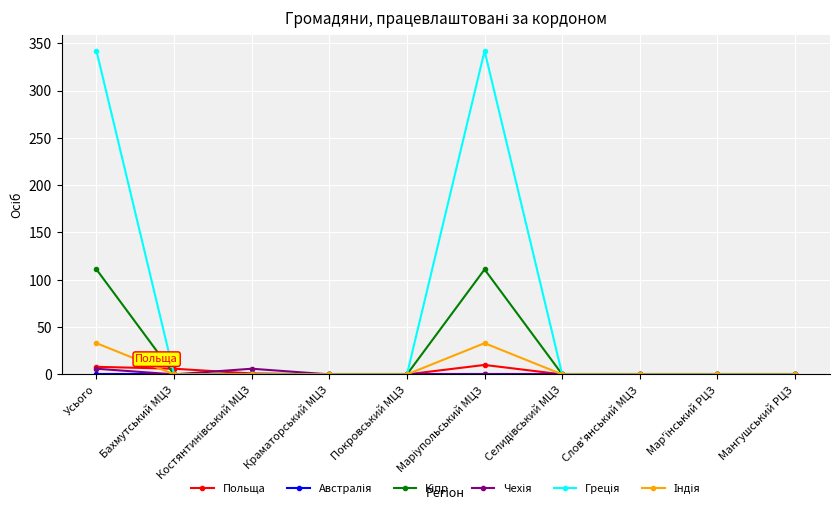

Does the chart have visible grid lines?

Yes